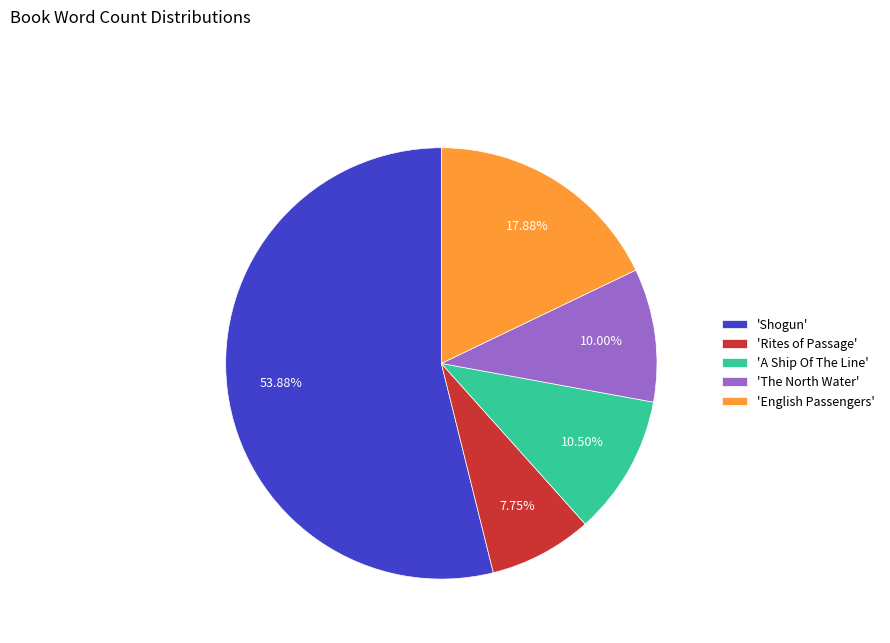

Is there a majority slice in this chart?

Yes